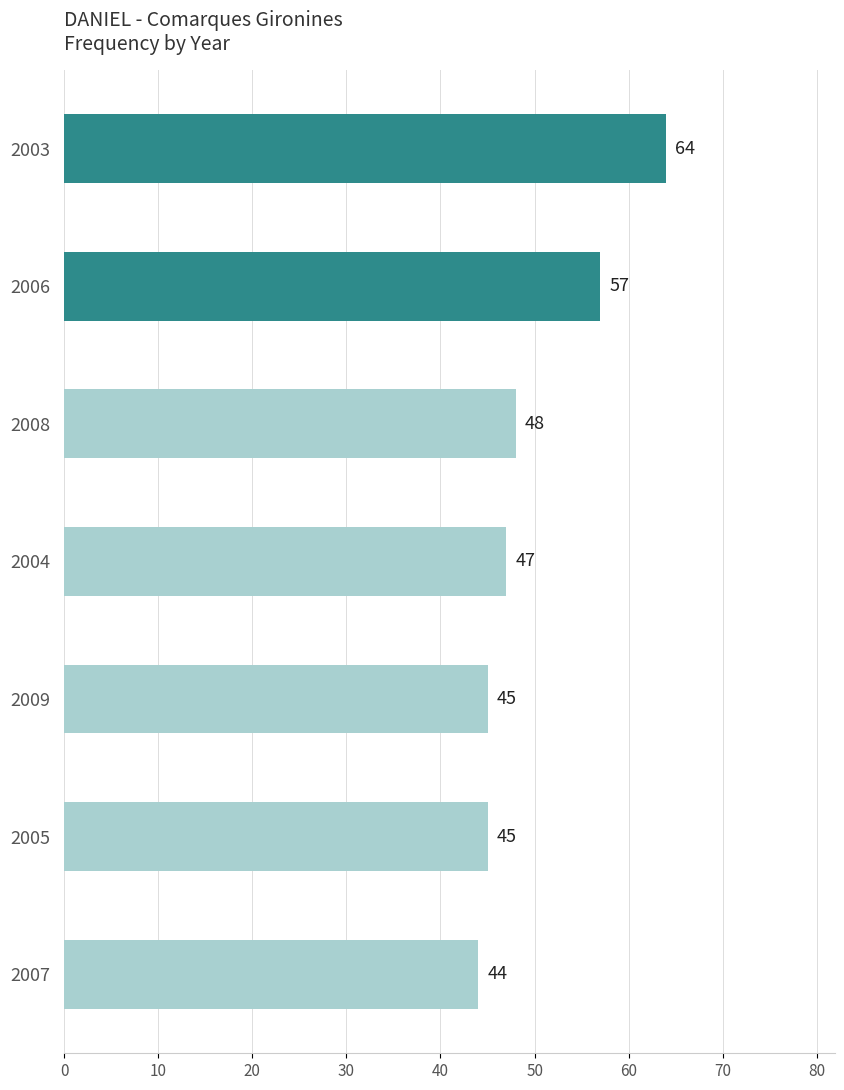

Which category has the highest value across all series?

2003